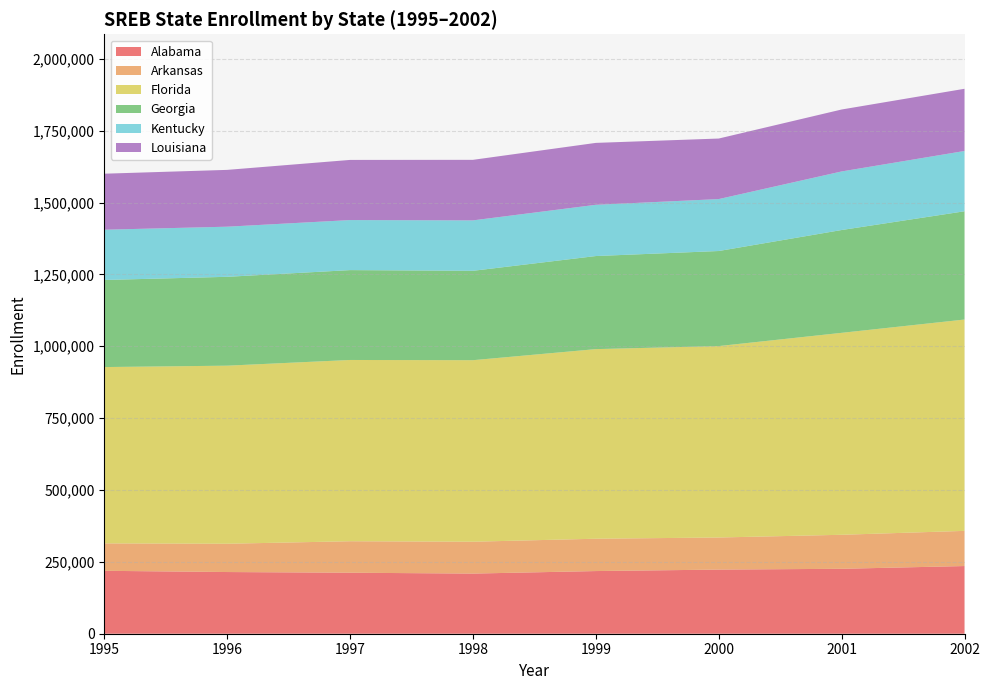

The value of Alabama at 1999 is 218002. True or false?

True